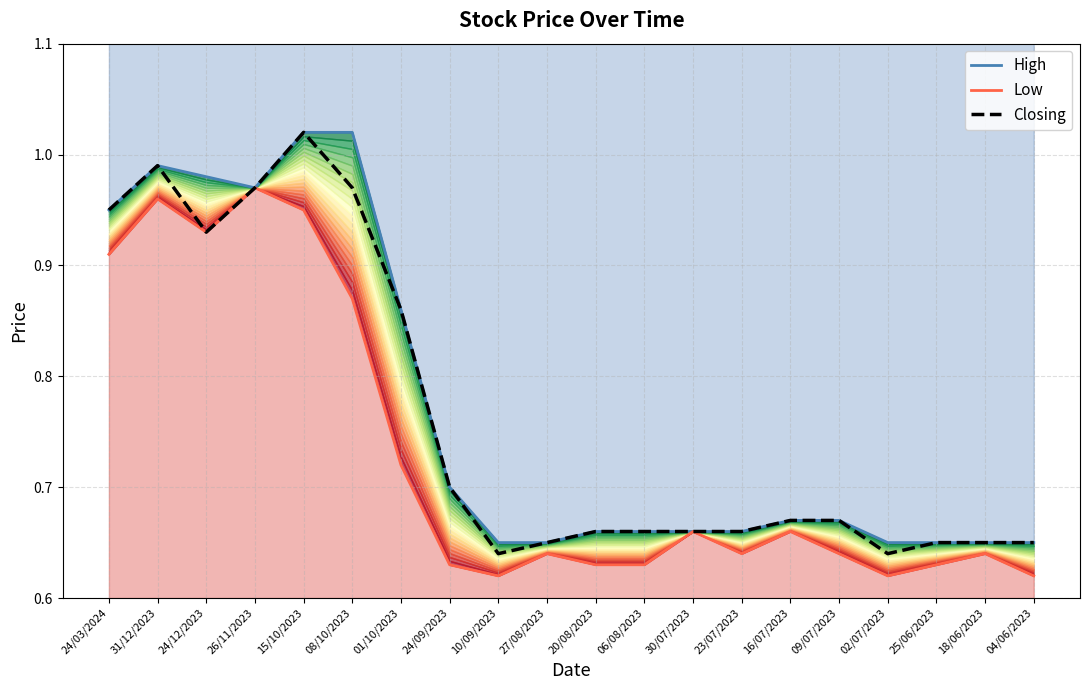

What is the label of the 13th point from the left?

30/07/2023